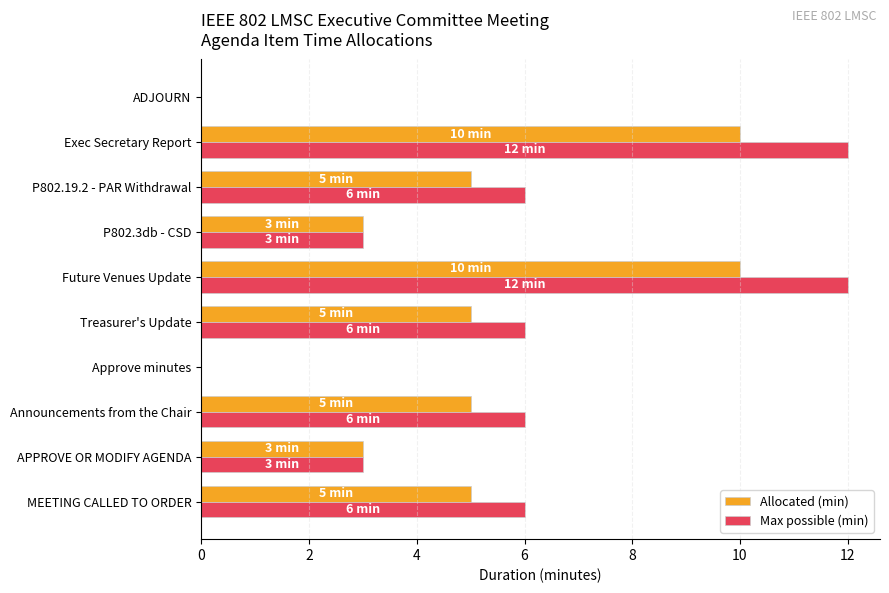

Is it true that Allocated (min) equals 3 at P802.3db - CSD?

True